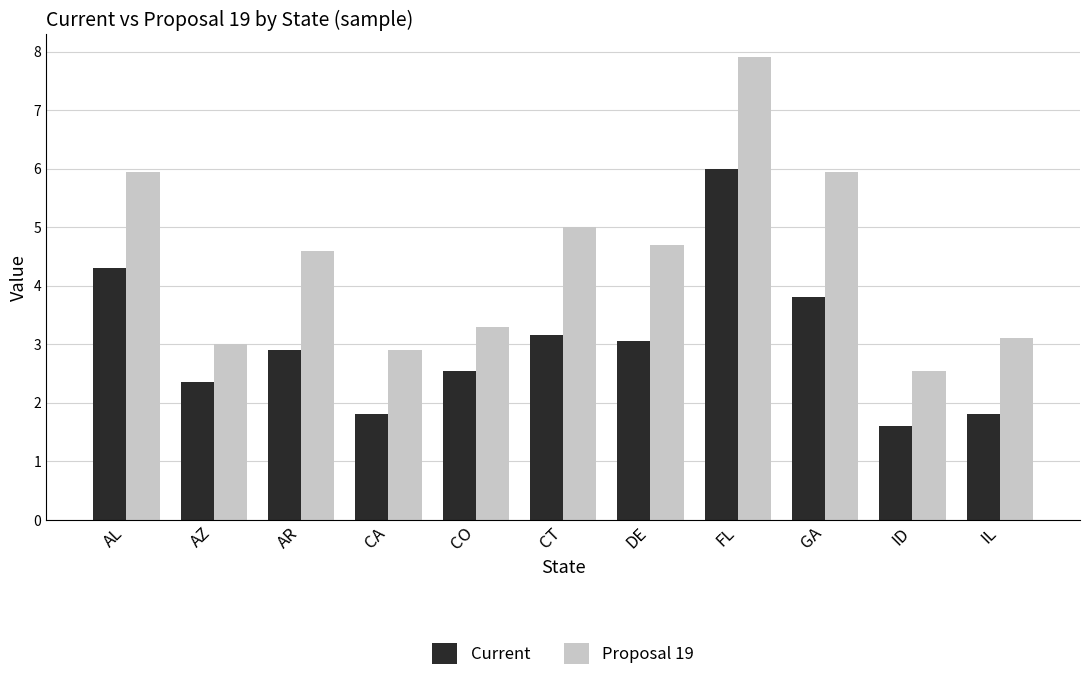

What is the difference between the maximum and minimum values in the Current series?

4.4